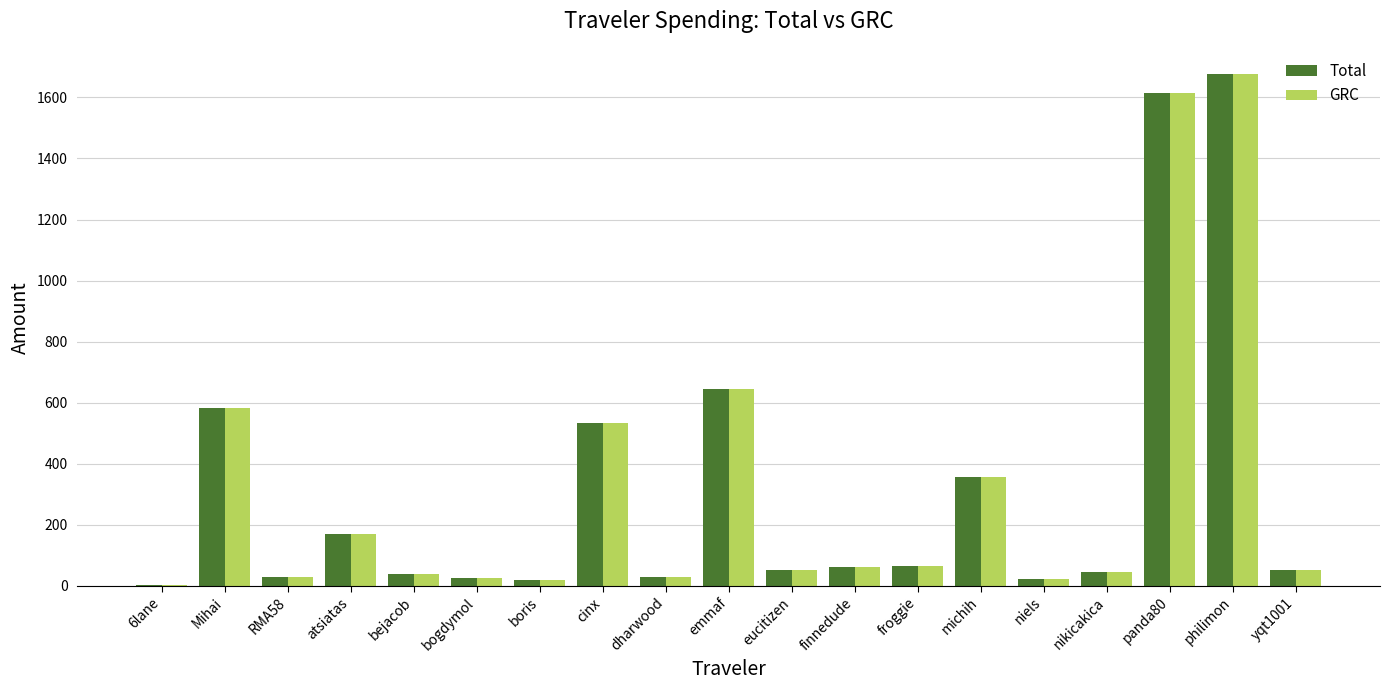

The value of Total at Mihai is 584.0. True or false?

True